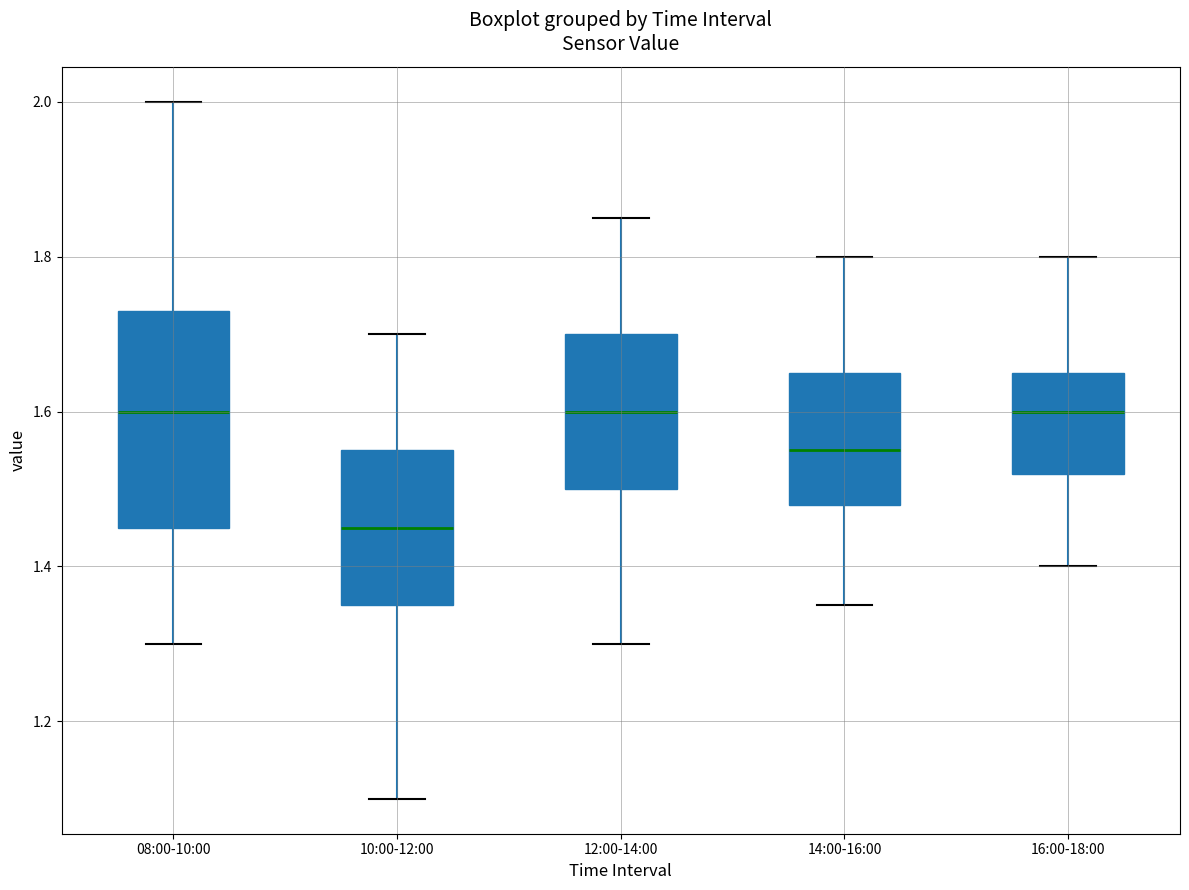

Comparing the boxes themselves (not the whiskers), which one is the tallest?

08:00-10:00